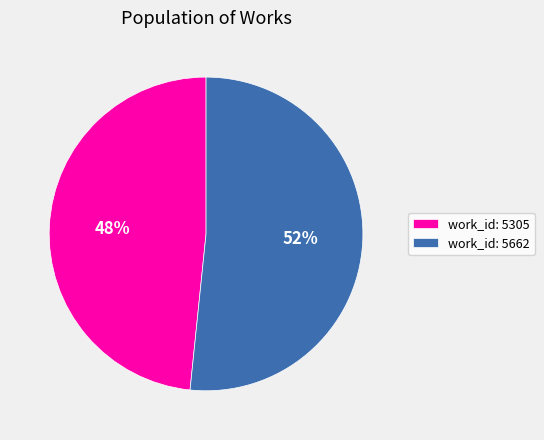

How many segments does this pie chart have?

2